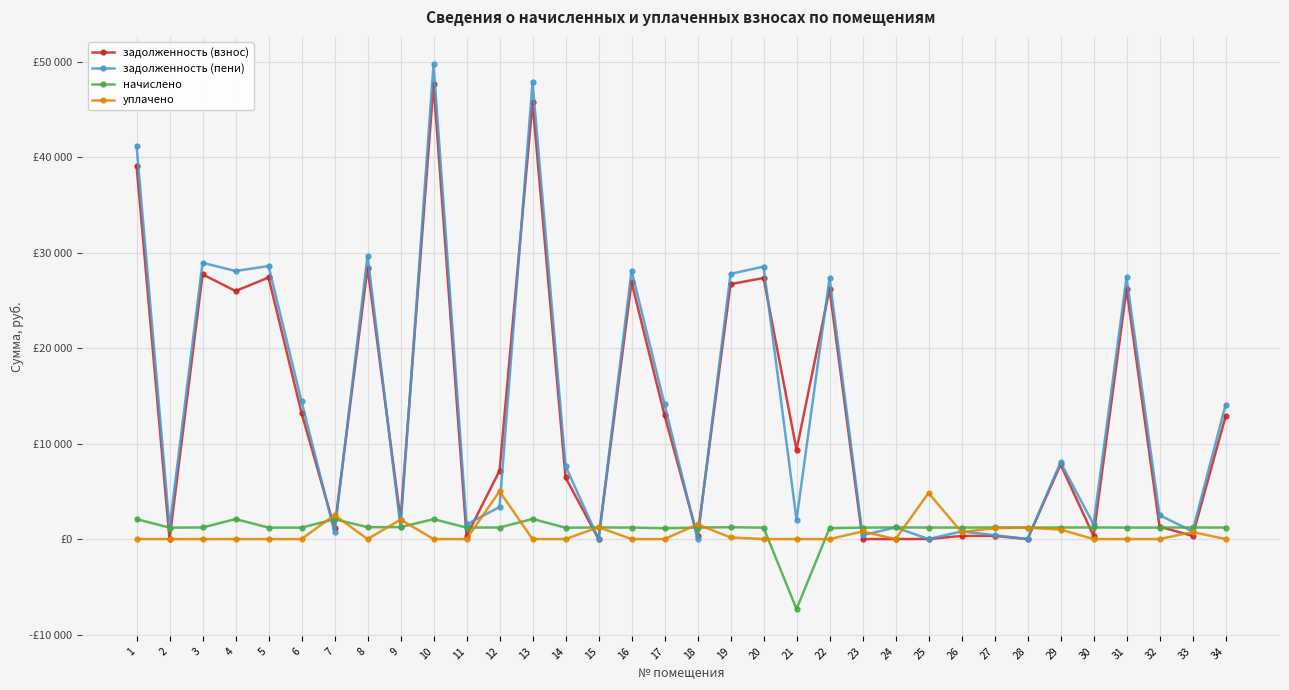

Reading left to right, extract all data points from this chart.

задолженность (взнос): 39108.9	1.4	27718.6	25968.5	27389.0	13204.1	1128.4	28432.1	2033.9	47642.9	325.6	7149.8	45731.2	6450.5	0.0	26899.7	12962.0	298.5	26692.3	27334.3	9340.9	26181.6	0.0	2.2	7.9	325.0	329.6	0.0	7809.8	328.9	26196.8	1300.0	328.9	12835.6
задолженность (пени): 41192.1	1201.4	28930.6	28063.7	28586.6	14404.1	694.4	29675.3	1250.4	49726.1	1528.0	3359.4	47838.4	7636.1	0.0	28102.1	14097.2	0.0	27763.6	28529.5	2008.3	27326.4	399.4	1216.6	0.0	800.0	405.6	1.6	8029.4	1543.3	27399.2	2500.0	809.6	14038.0
начислено: 2083.2	1200.0	1212.0	2095.2	1197.6	1200.0	2083.2	1243.2	1250.4	2083.2	1202.4	1209.6	2107.2	1185.6	1214.4	1202.4	1135.2	1200.0	1240.1	1195.2	-7332.6	1144.8	1198.1	1214.4	1204.8	1200.0	1216.8	1202.4	1209.6	1214.4	1202.4	1200.0	1214.4	1202.4
уплачено: 0.0	0.0	0.0	0.0	0.0	0.0	2517.2	0.0	2033.9	0.0	0.0	5000.0	0.0	0.0	1237.5	0.0	0.0	1534.5	168.8	0.0	0.0	0.0	792.6	0.0	4826.0	725.0	1140.8	1200.0	990.0	0.0	0.0	0.0	733.7	0.0